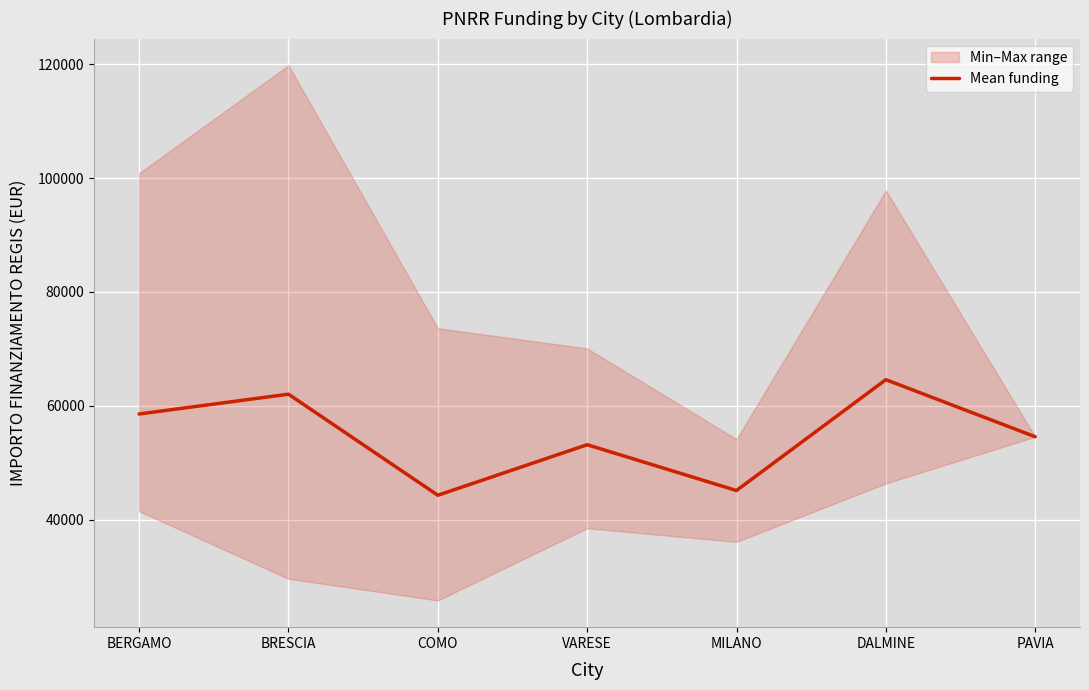

What is the change in value from BERGAMO to DALMINE?

+6021.6